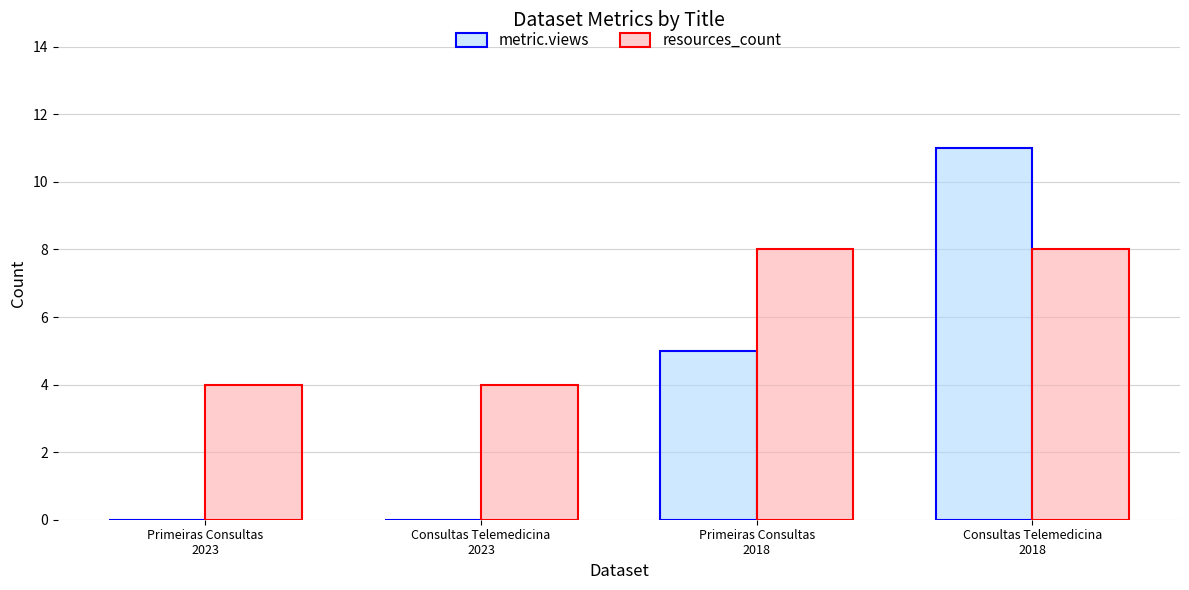

The value of resources_count at Primeiras Consultas
2023 is 5. True or false?

False